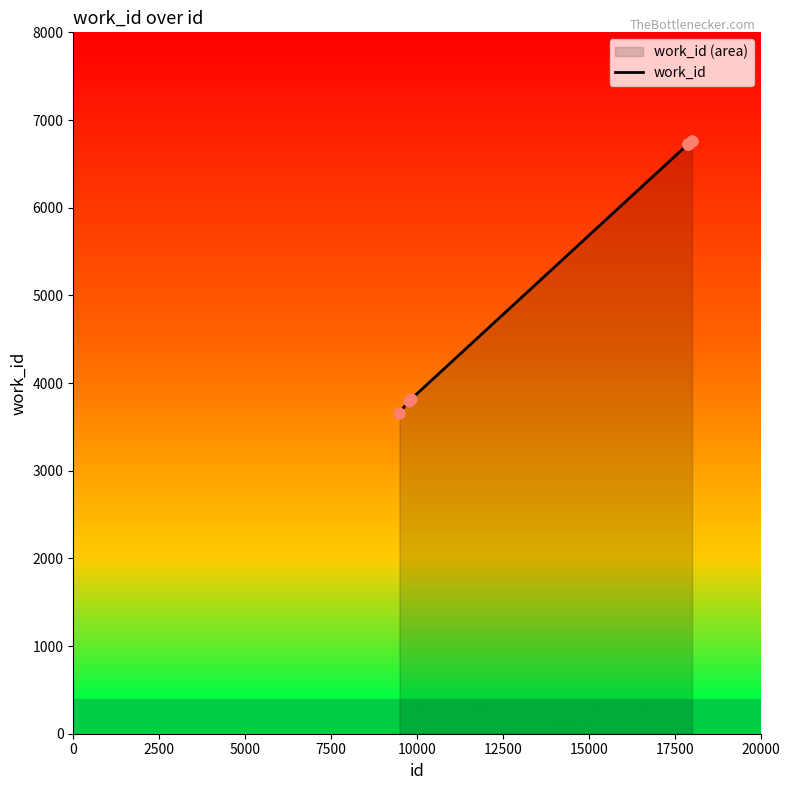

Which has a higher value, 9756 or 18005?

18005